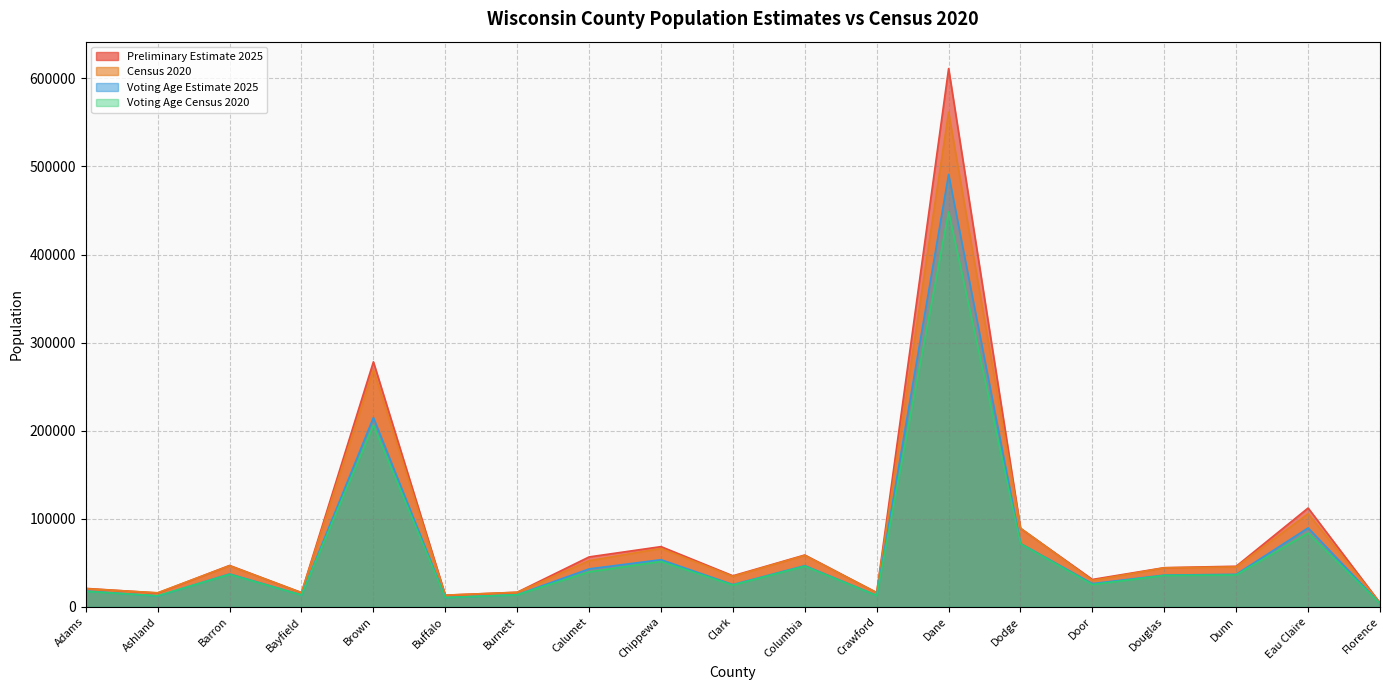

Rank the series by their maximum value, from lowest to highest.

Voting Age Census 2020, Voting Age Estimate 2025, Census 2020, Preliminary Estimate 2025